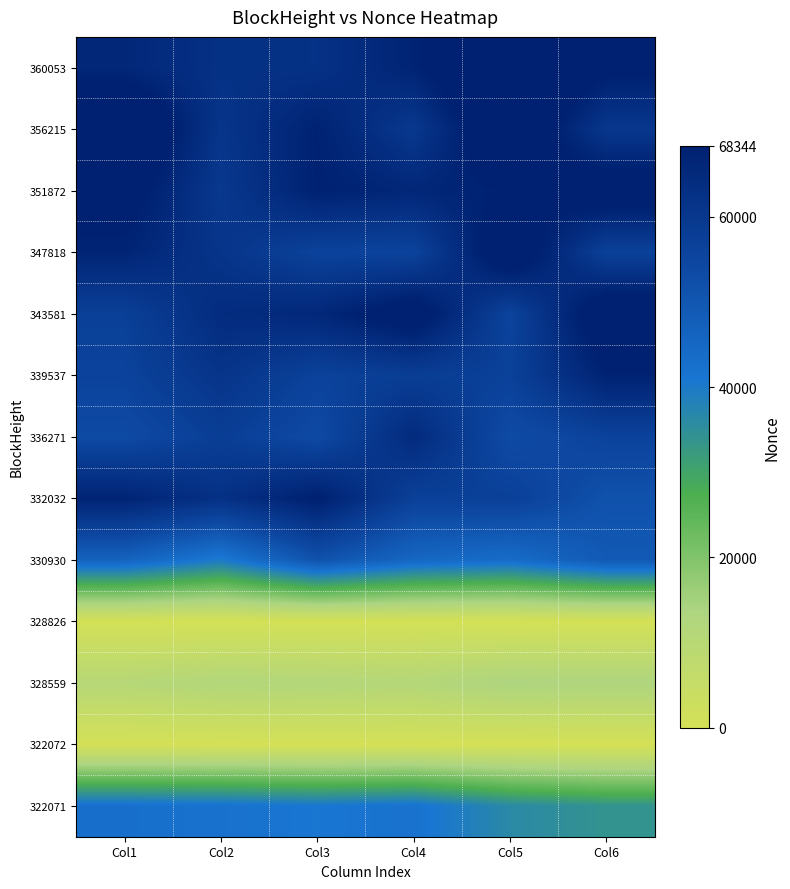

How many series are shown in this chart?

13